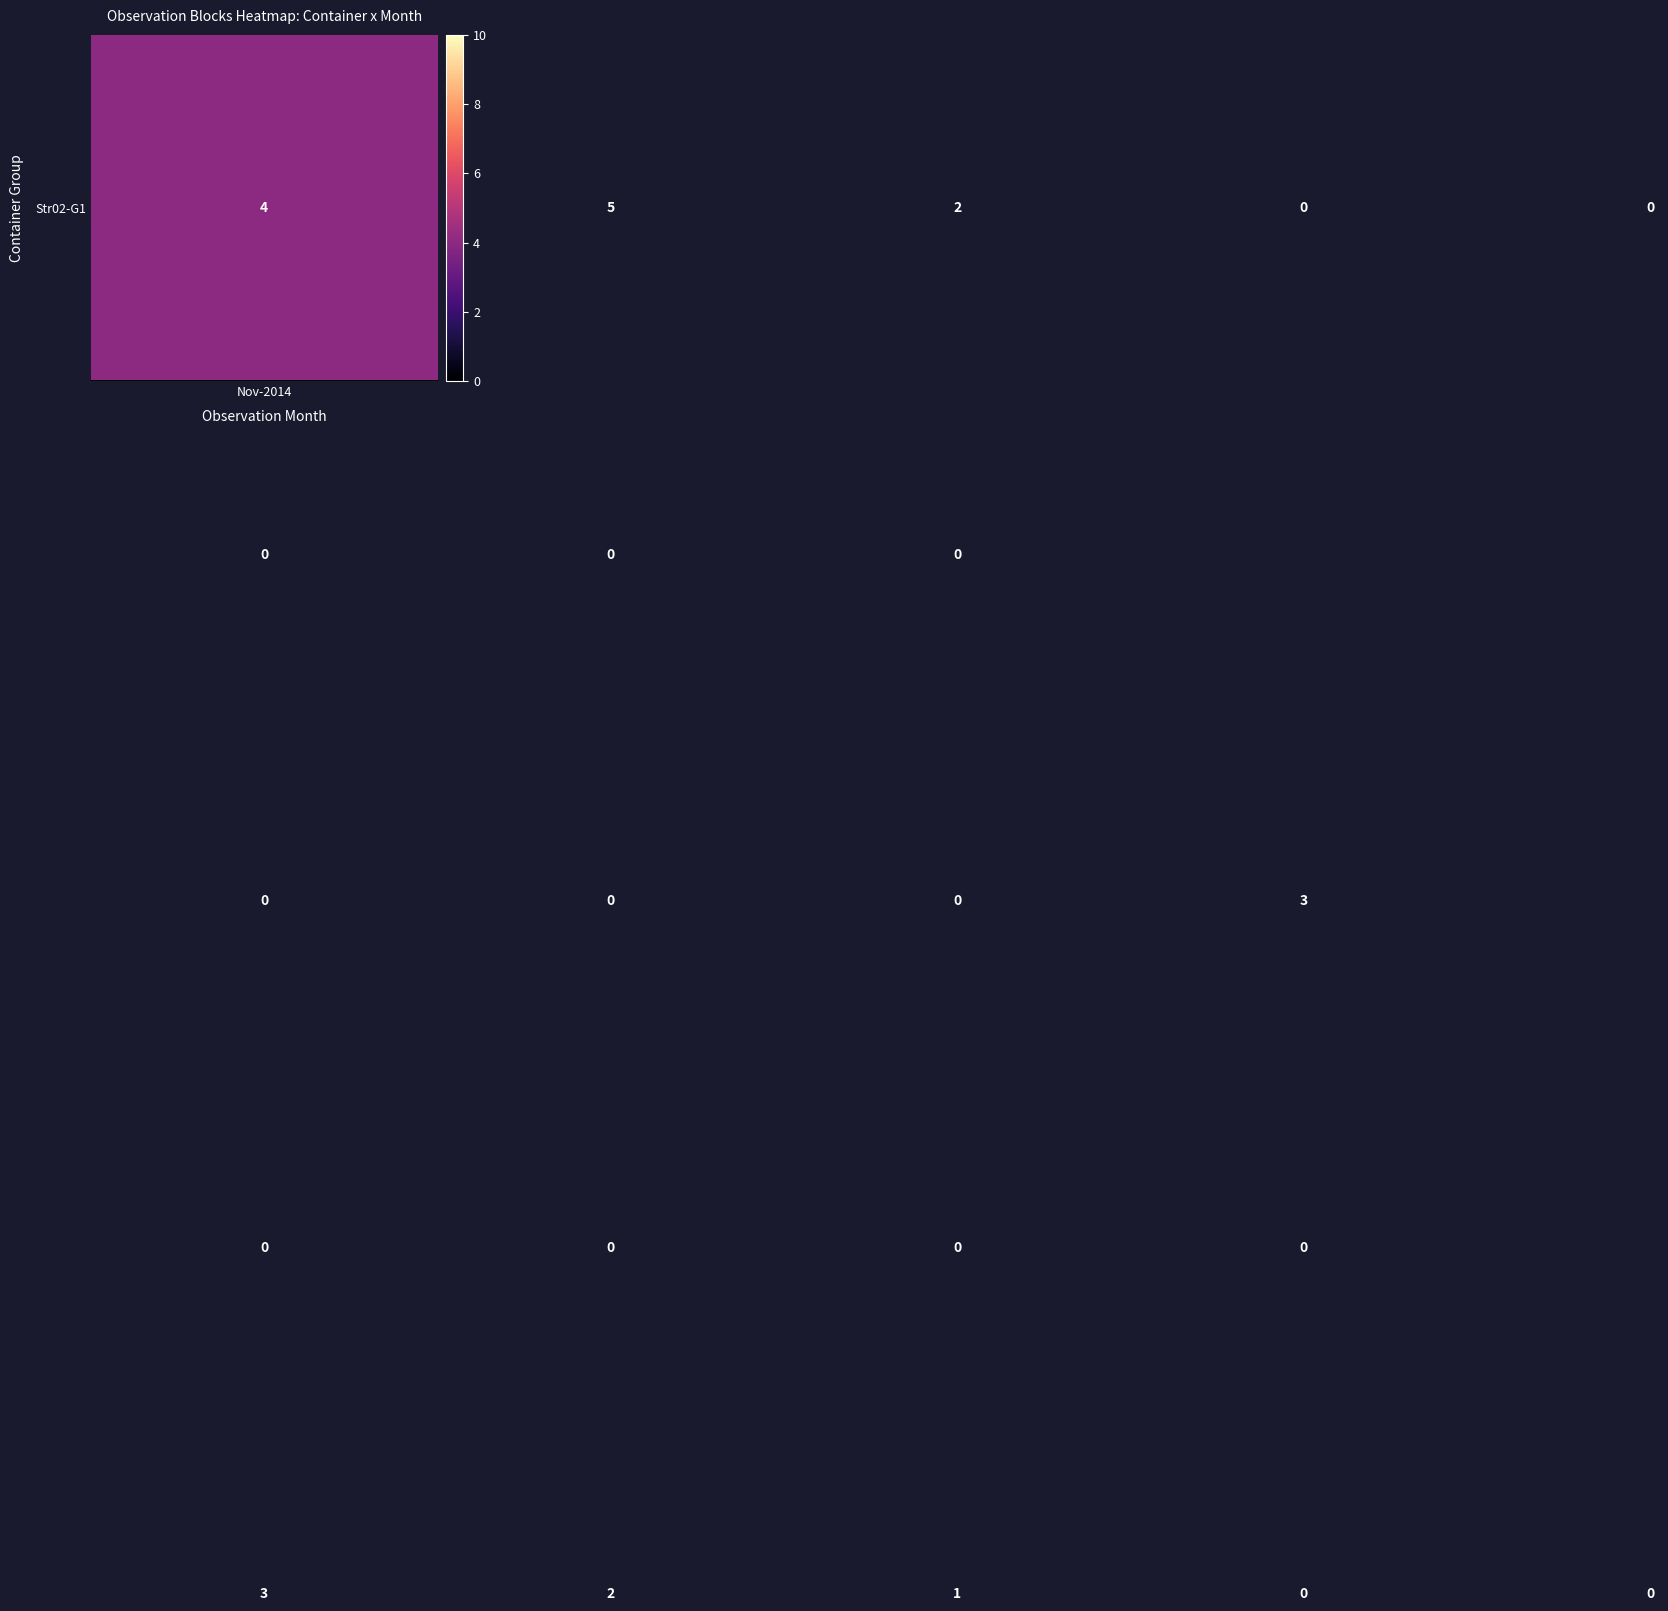

What is the greatest value displayed?

10